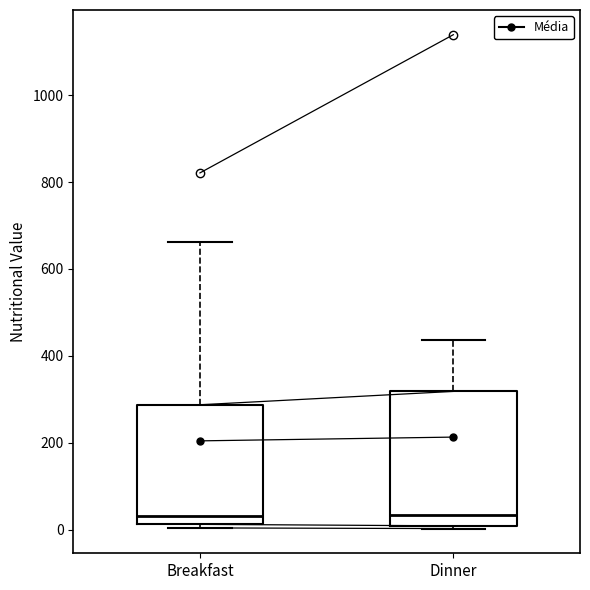

Reading left to right, transcribe this box plot: for each box, give where its median line is, the range the box spans, and where its two whiskers end, as read against the y-axis. The values are not printed on the chart, so give them approximately, as read against the axis.

Breakfast: median 40, box 20 to 280, whiskers 0 to 660
Dinner: median 40, box 0 to 320, whiskers 0 (just below the box's lower edge) to 440